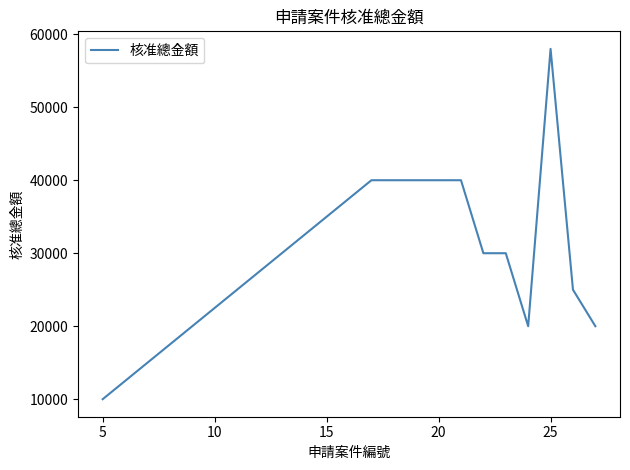

How many values are between 20000 and 40000?

7